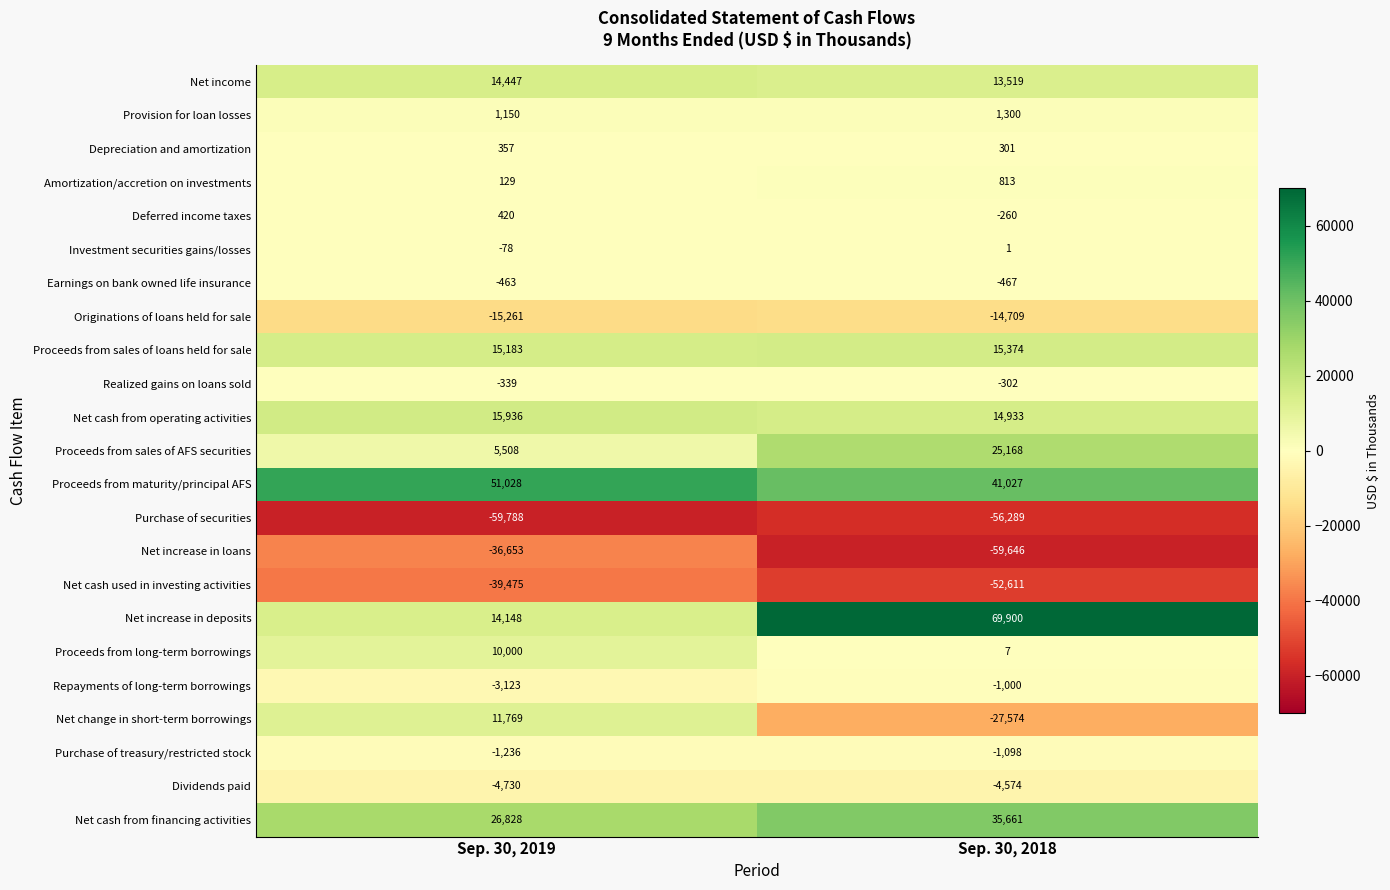

What is the sum of all Proceeds from sales of loans held for sale values?

30557